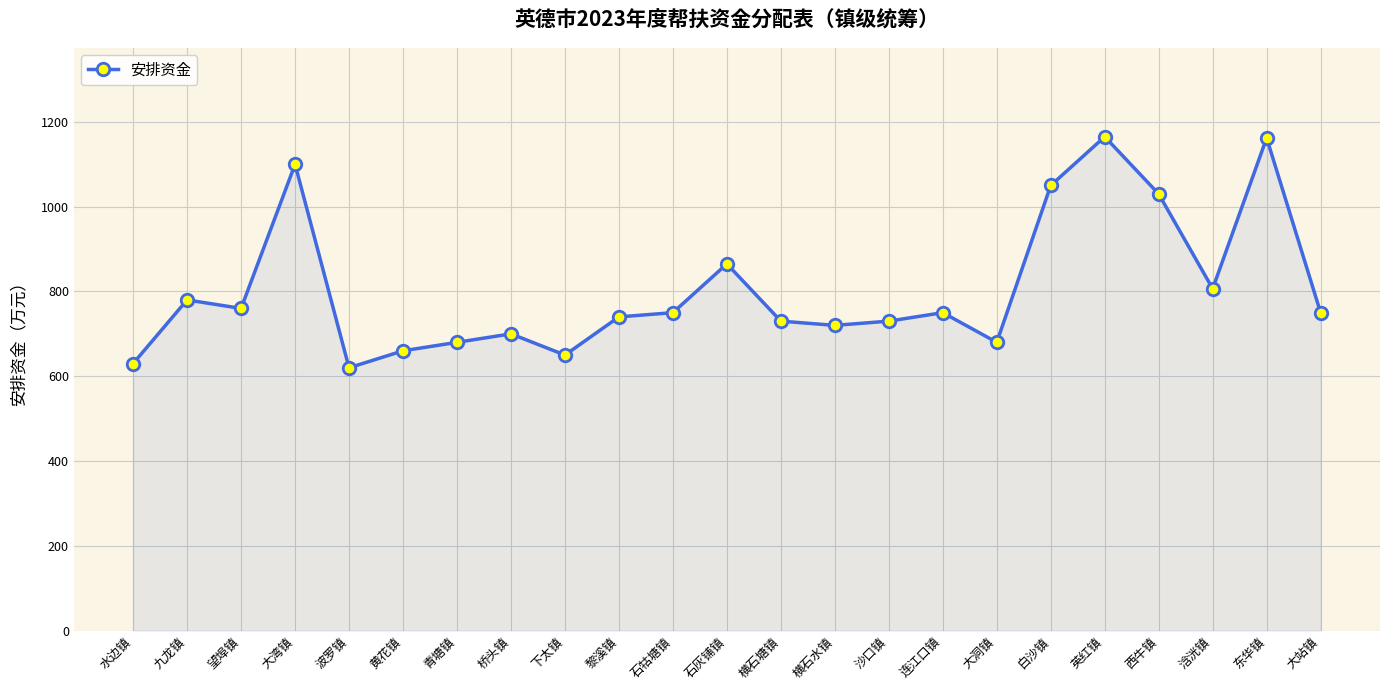

What is the difference between the maximum and minimum values?

545.0